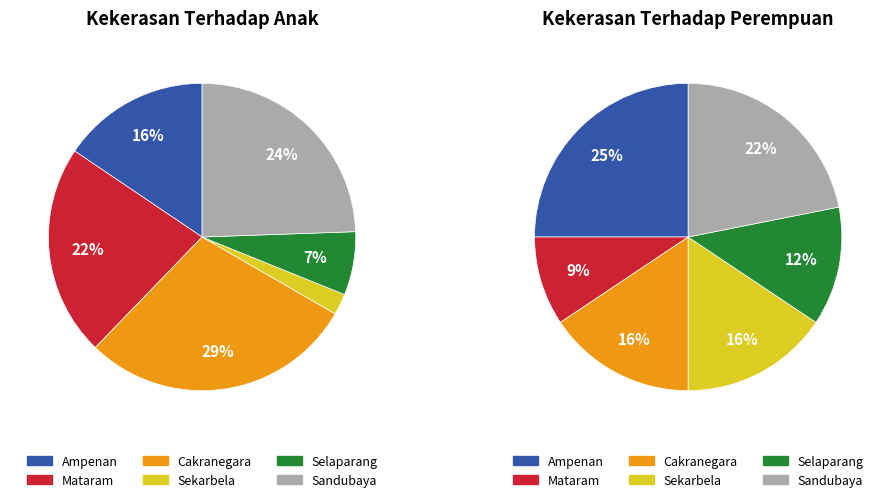

Does any single category account for the majority?

No